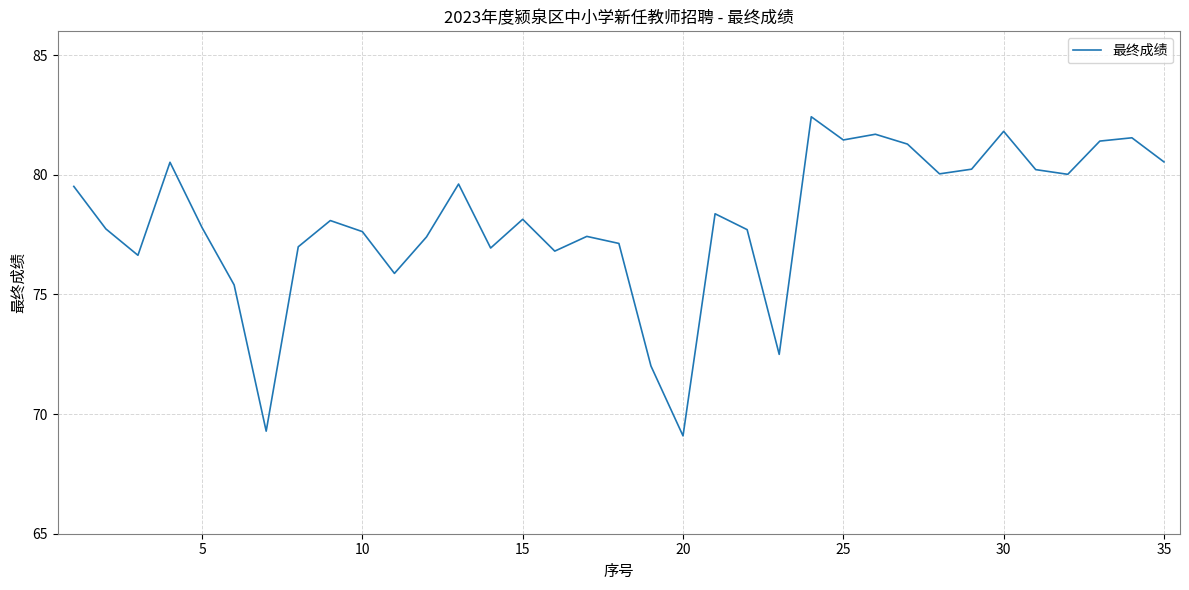

What is the smallest value displayed?

69.1